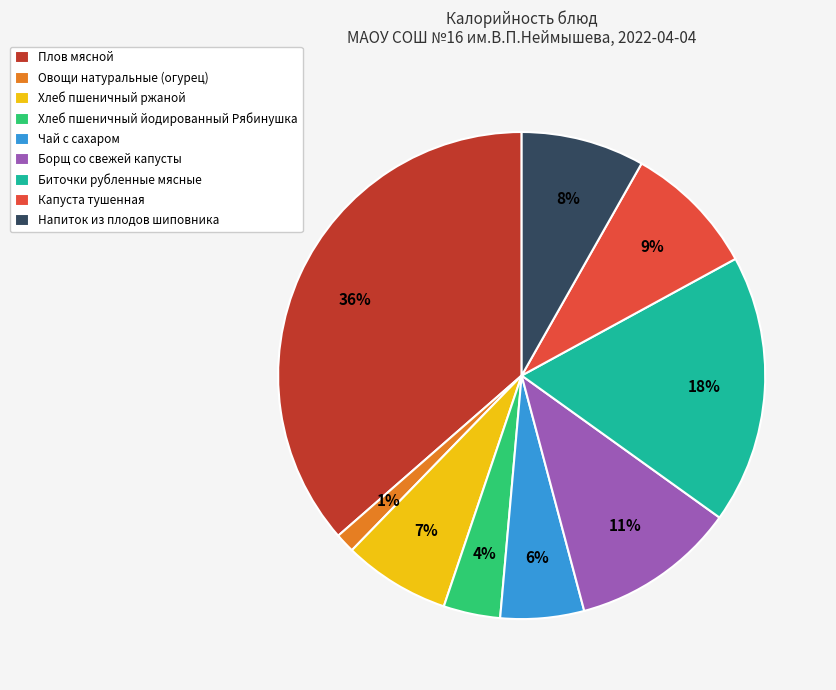

Is the sum of Биточки рубленные мясные and Борщ со свежей капусты greater than half?

No